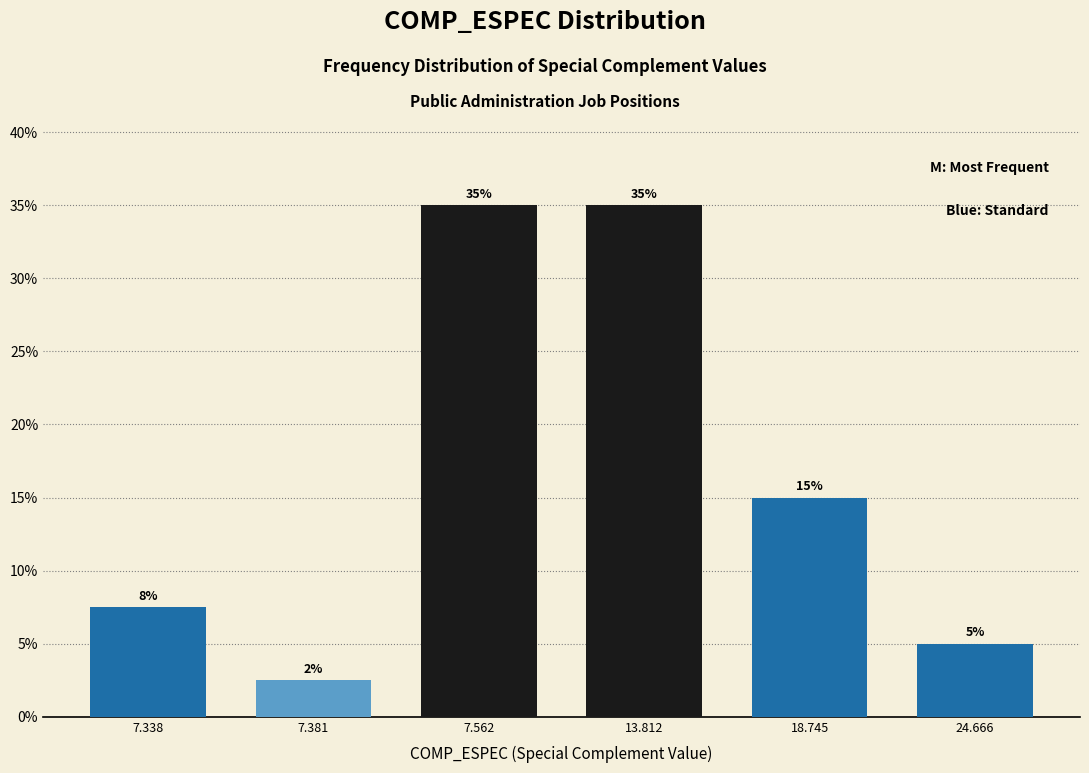

What is the average value?

16.7